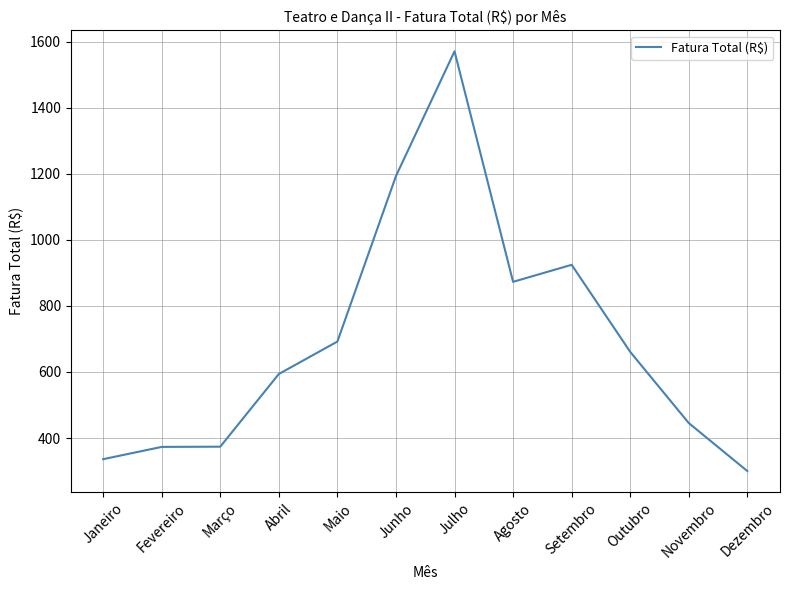

Is it true that the value at Outubro is 1169.4?

False